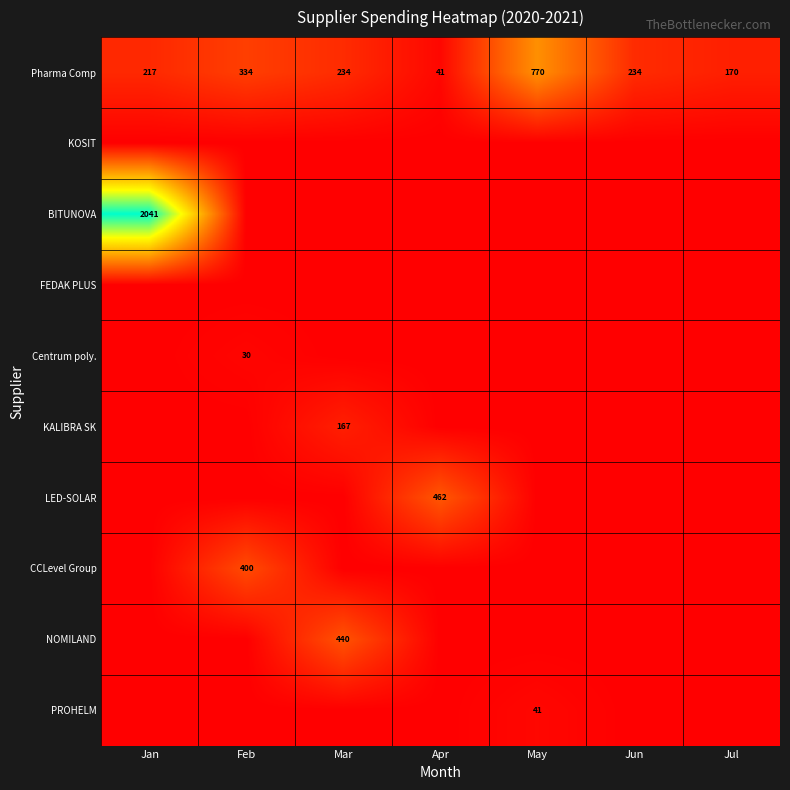

At which category is the sum across all series the highest?

Jan